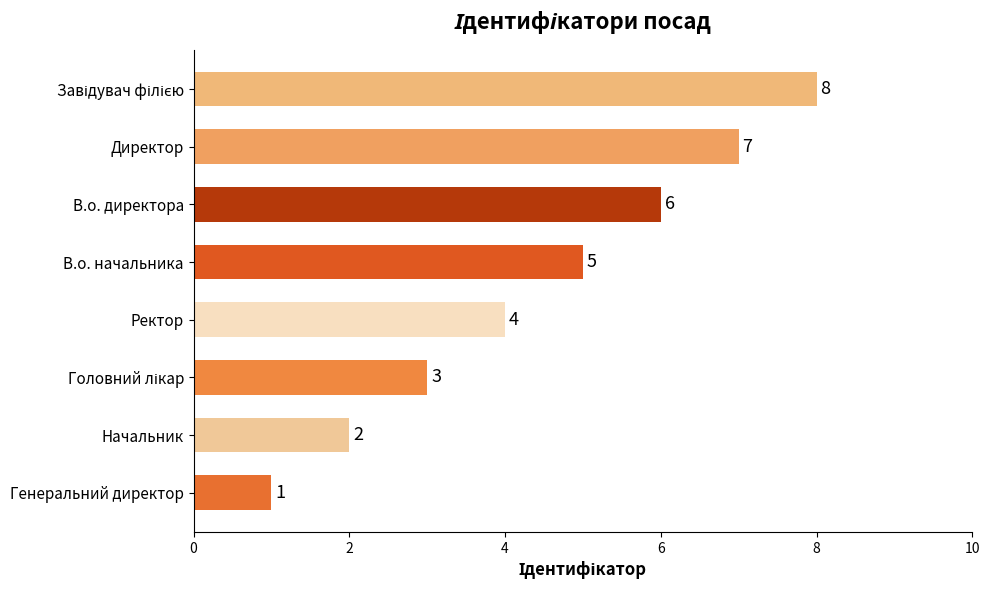

What is the change in value from Начальник to В.о. директора?

+4